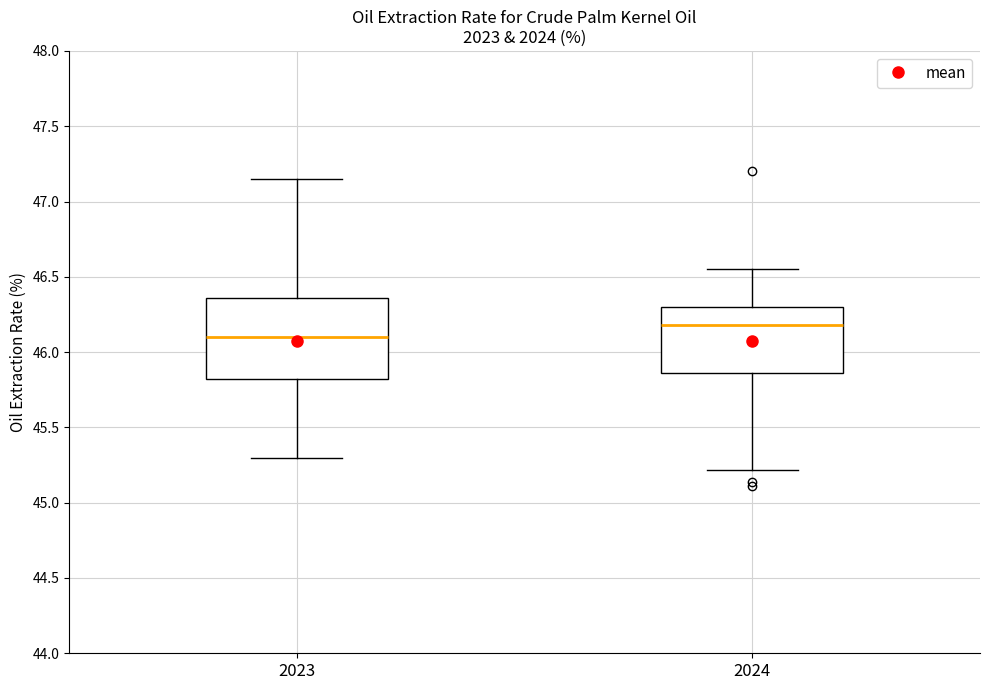

Reading left to right, transcribe this box plot: for each box, give where its median line is, the range the box spans, and where its two whiskers end, as read against the y-axis. The values are not printed on the chart, so give them approximately, as read against the axis.

2023: median 46.10, box 45.80 to 46.35, whiskers 45.30 to 47.15
2024: median 46.20, box 45.85 to 46.30, whiskers 45.20 to 46.55